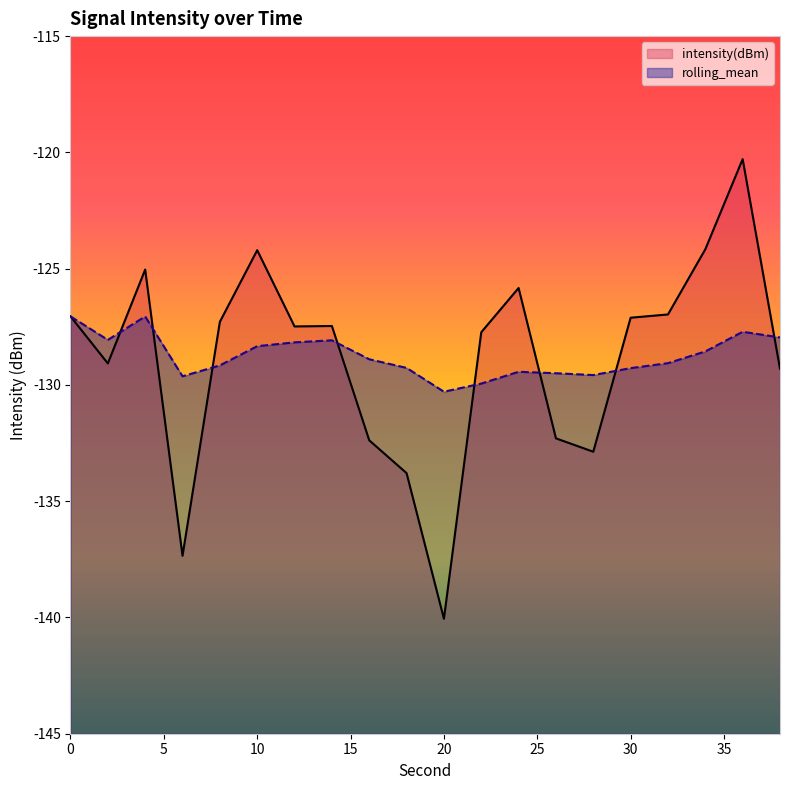

How many times do intensity(dBm) and rolling_mean cross each other?

8